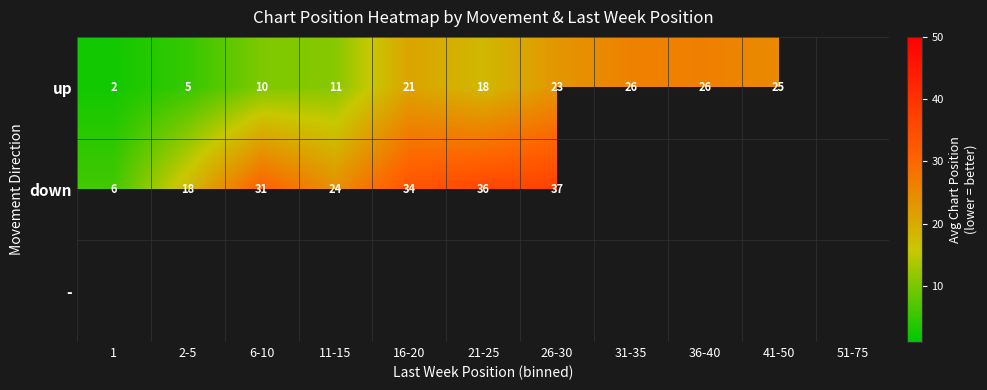

What is the sum of the up values at 16-20 and 26-30?

44.0